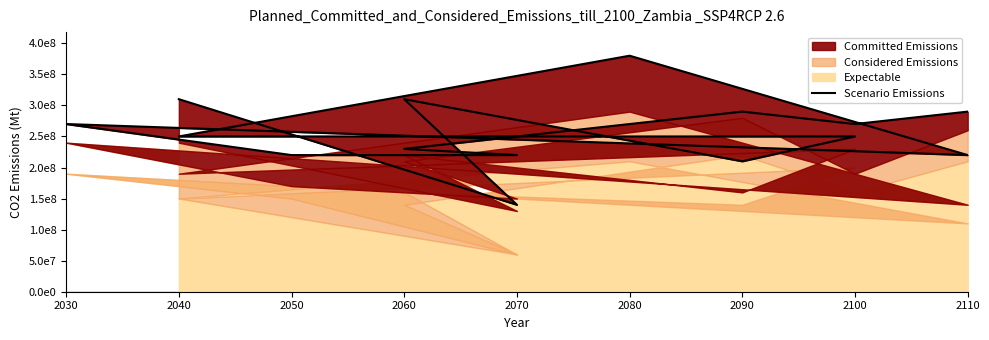

The chart shows a value of 334768646 at 2040. True or false?

False